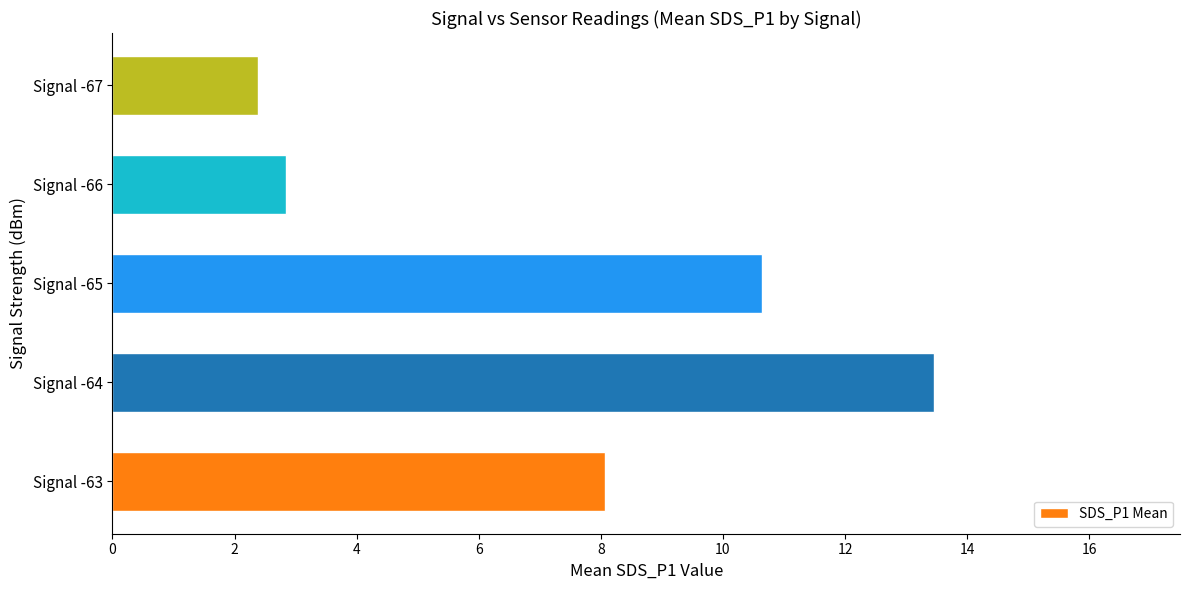

What is the smallest value displayed?

2.4